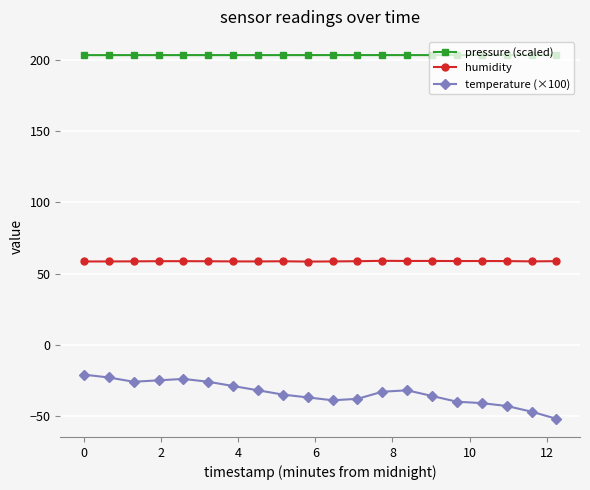

What is the value of the pressure (scaled) point at the 15th from the left?

203.4